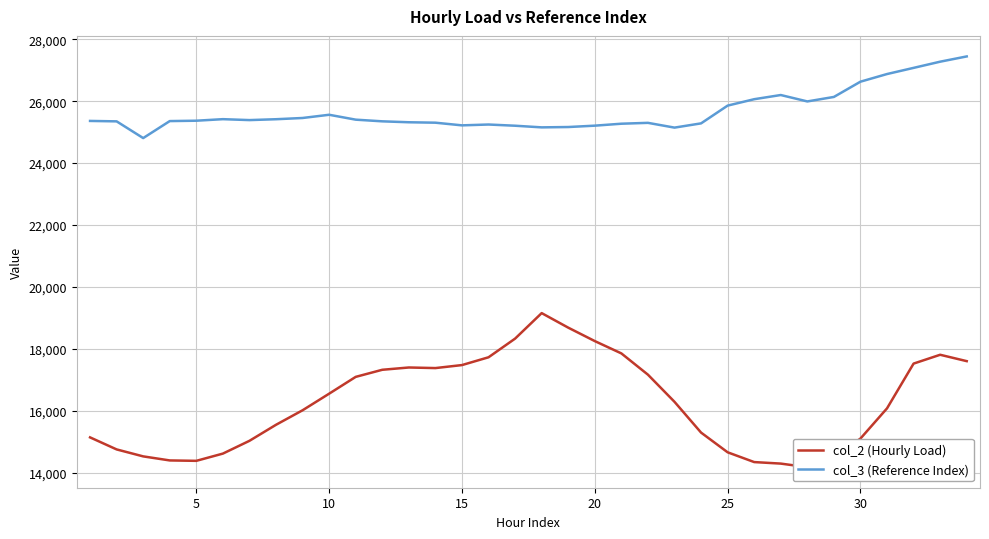

What is the maximum value for col_2 (Hourly Load)?

19152